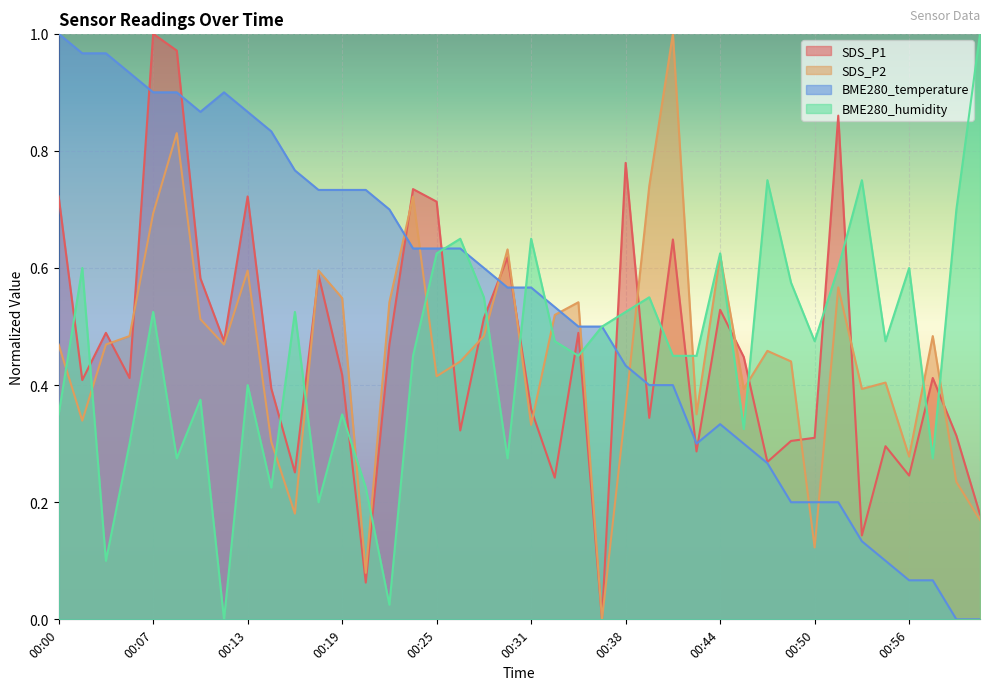

What are all the series names shown in the legend?

SDS_P1, SDS_P2, BME280_temperature, BME280_humidity